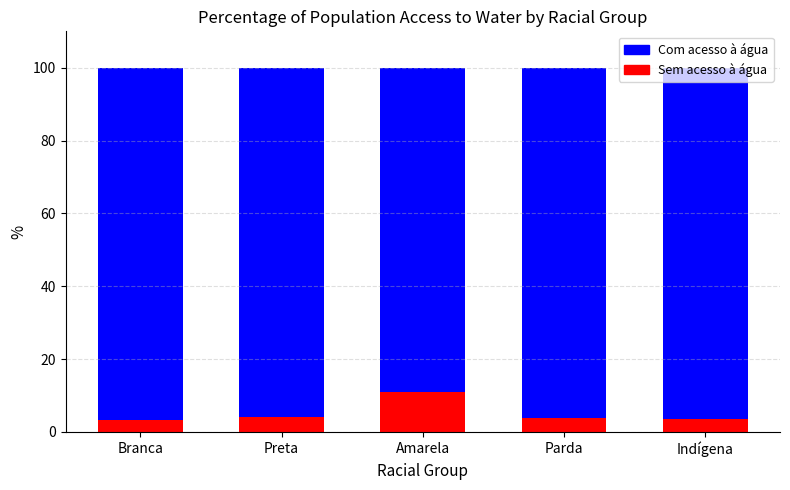

Does the chart contain stacked bars?

Yes